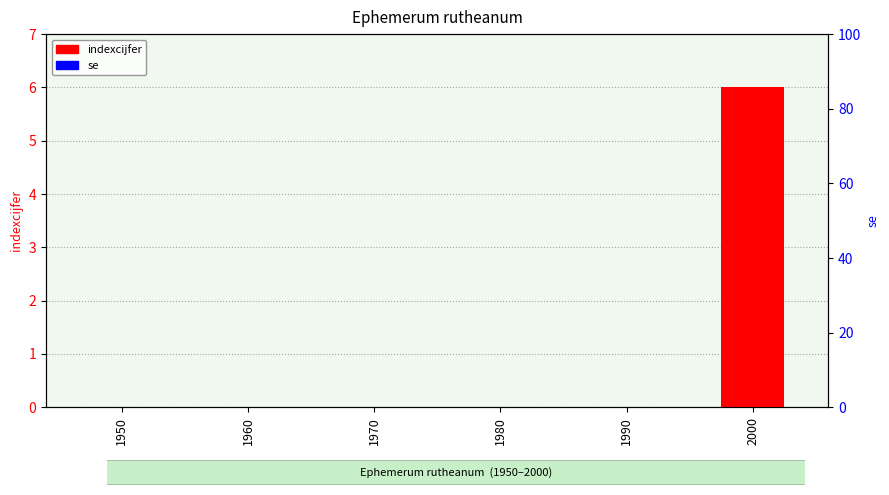

How many bars are there in total?

12